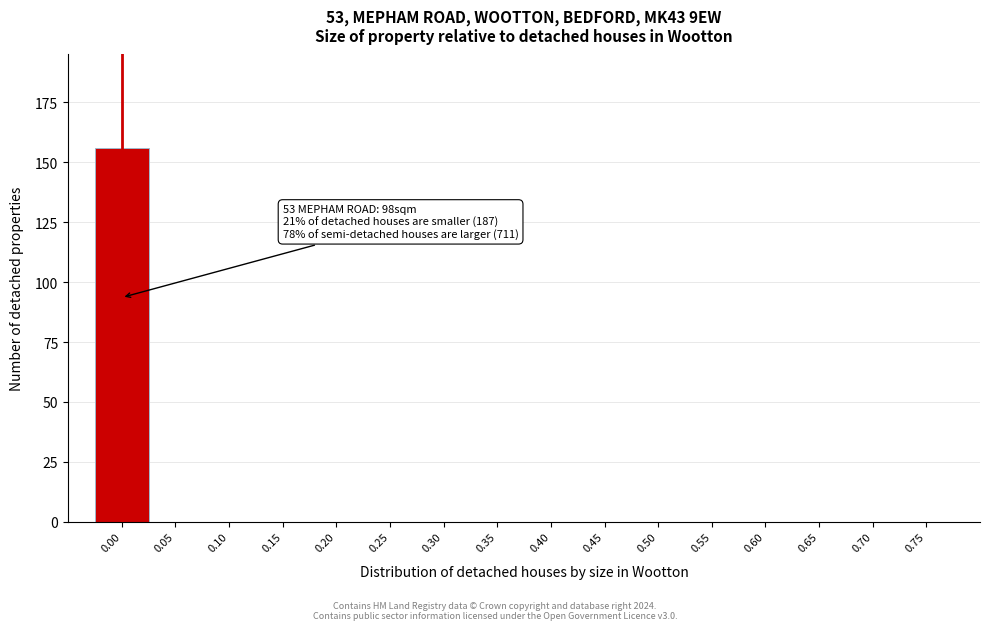

Reading left to right, transcribe all the data shown in this chart.

0.00=156	0.05=0	0.10=0	0.15=0	0.20=0	0.25=0	0.30=0	0.35=0	0.40=0	0.45=0	0.50=0	0.55=0	0.60=0	0.65=0	0.70=0	0.75=0